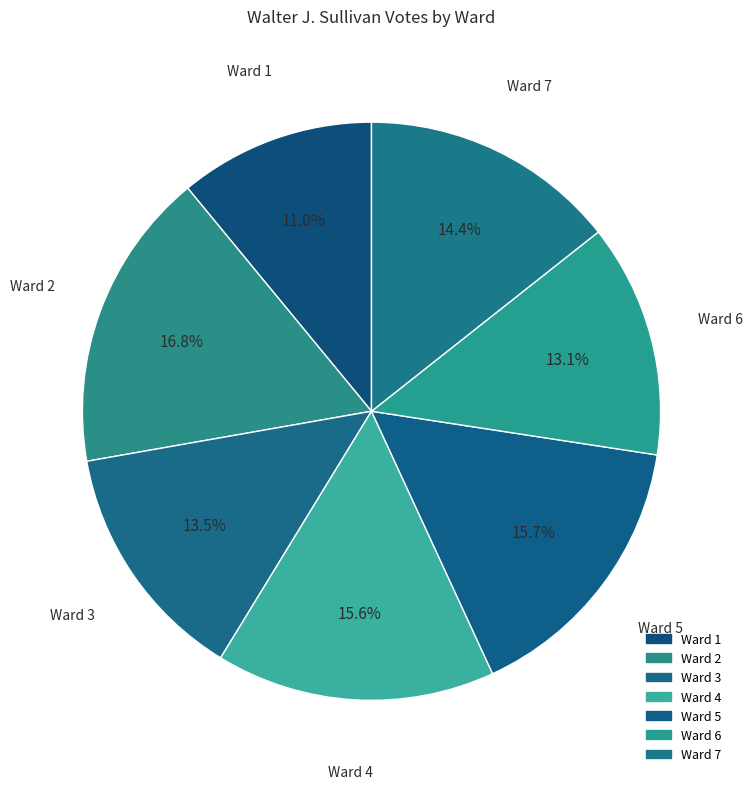

How many slices are in this pie chart?

7